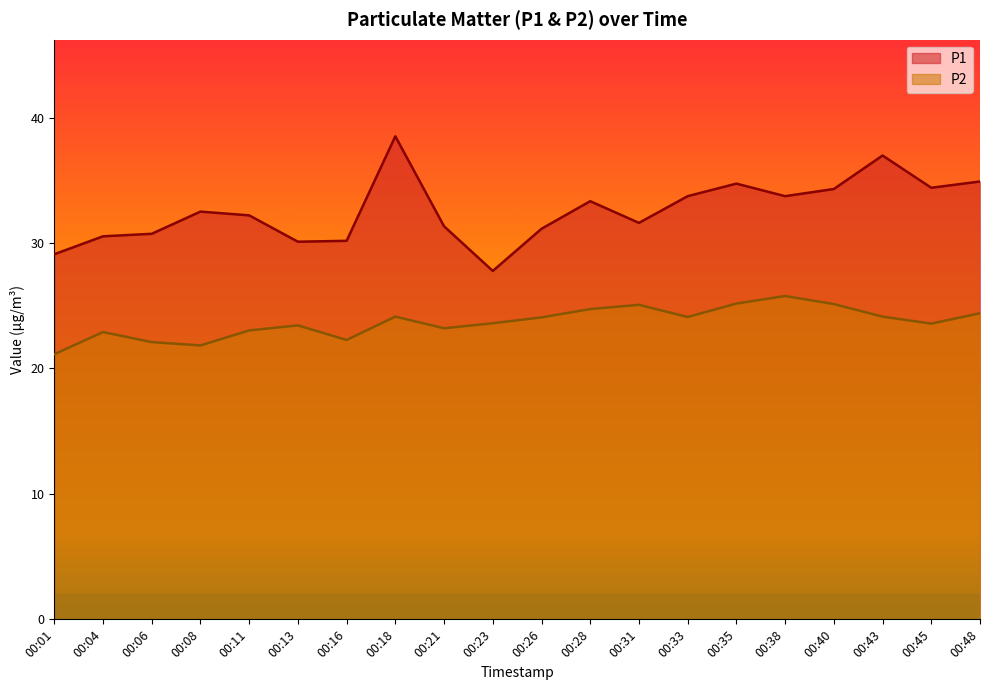

At which label does P1 reach its peak?

00:18